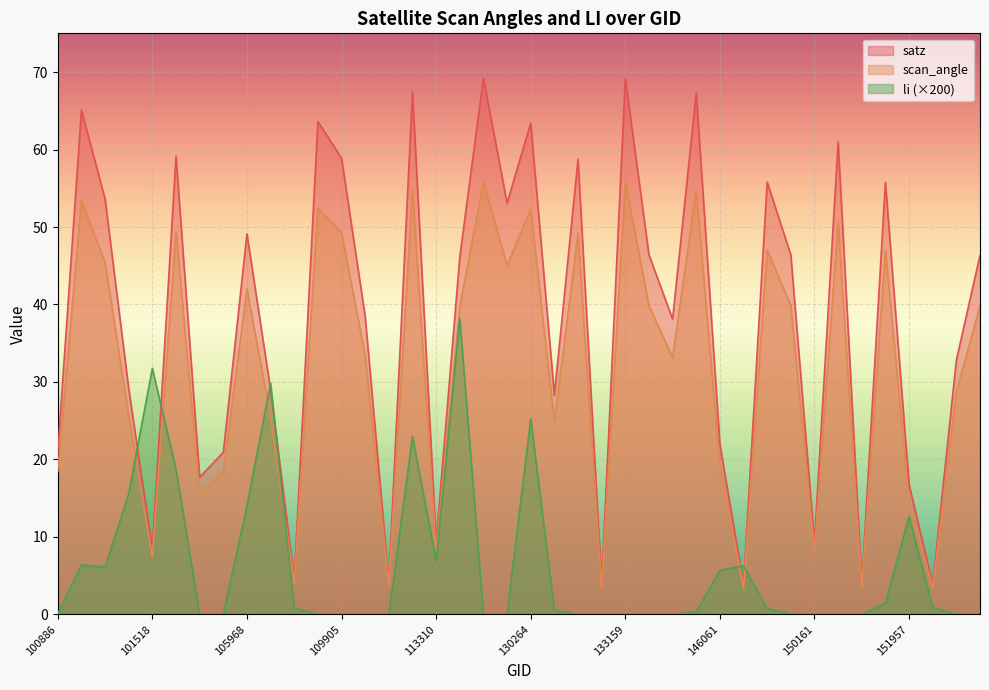

Is it true that scan_angle equals 52.5 at 107972?

True